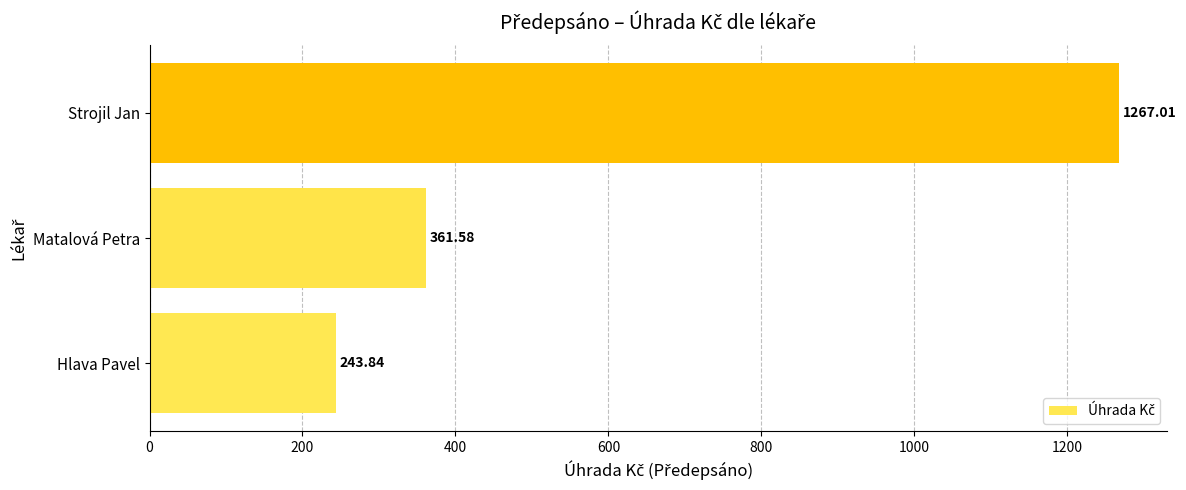

List the labels in order of value, largest first.

Strojil Jan, Matalová Petra, Hlava Pavel